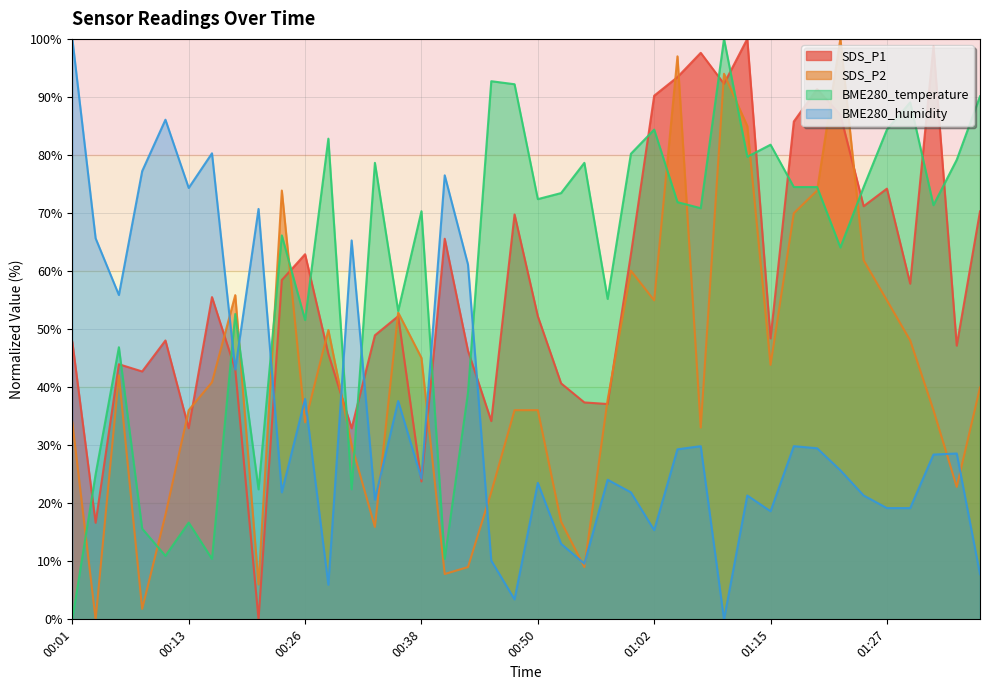

At which category does SDS_P1 reach its first local peak?

00:06